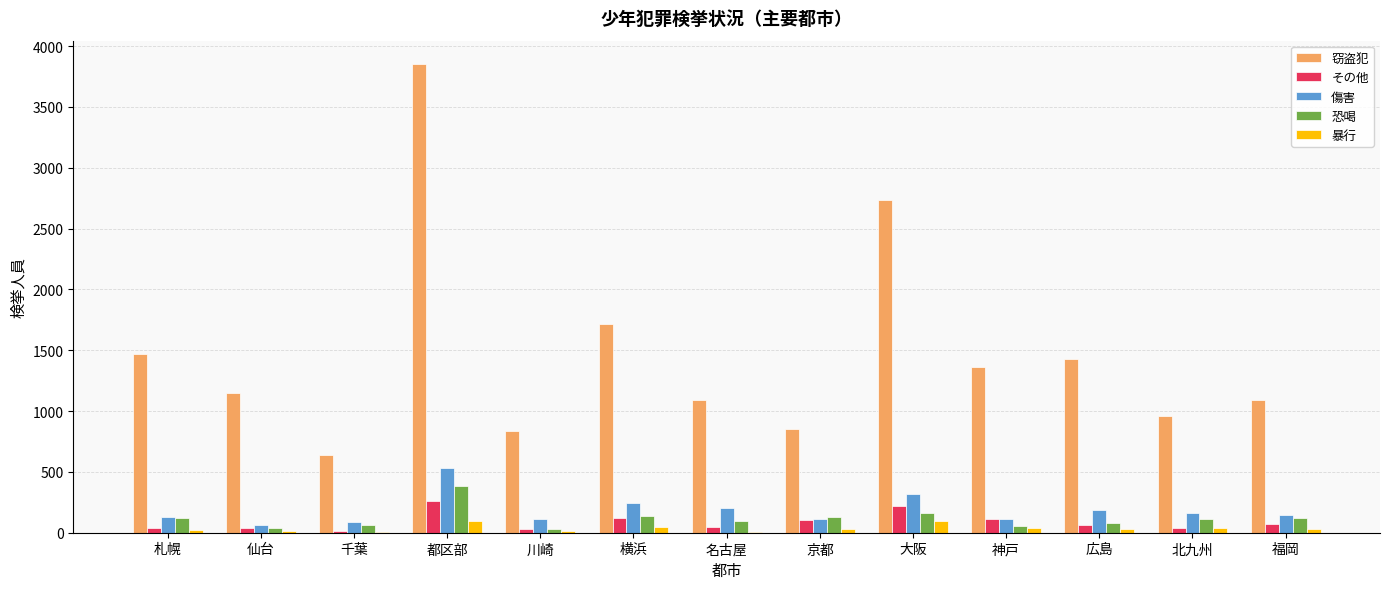

Are the bars horizontal?

No